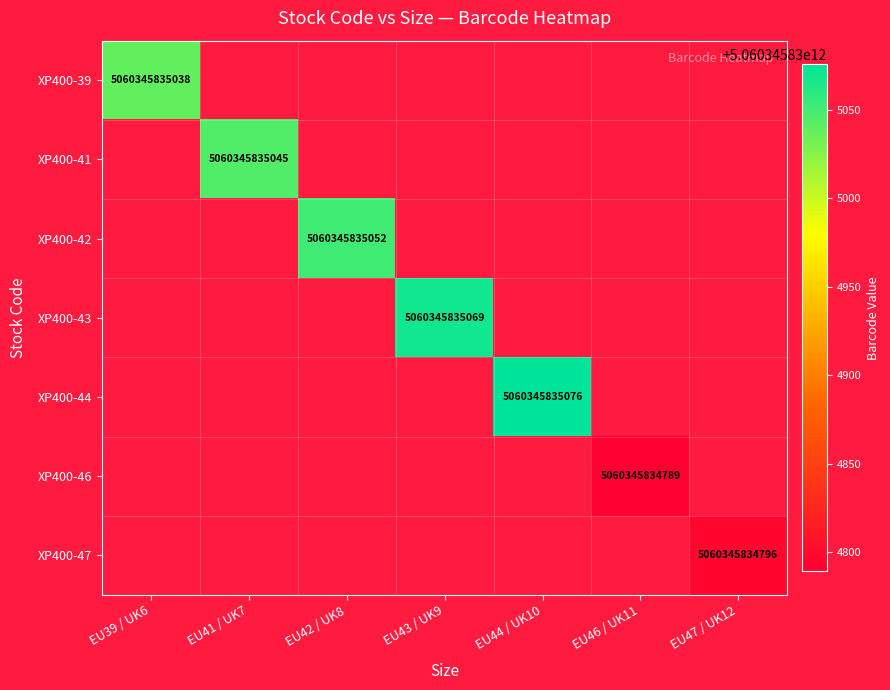

The XP400-41 series shows 1814432484208 at EU41 / UK7. True or false?

False